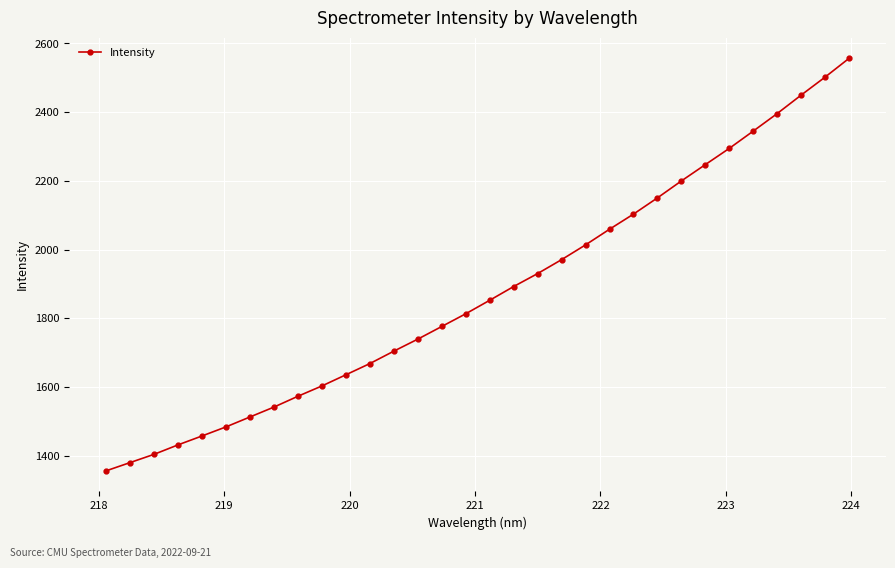

What is the difference between the maximum and minimum values?

1200.8